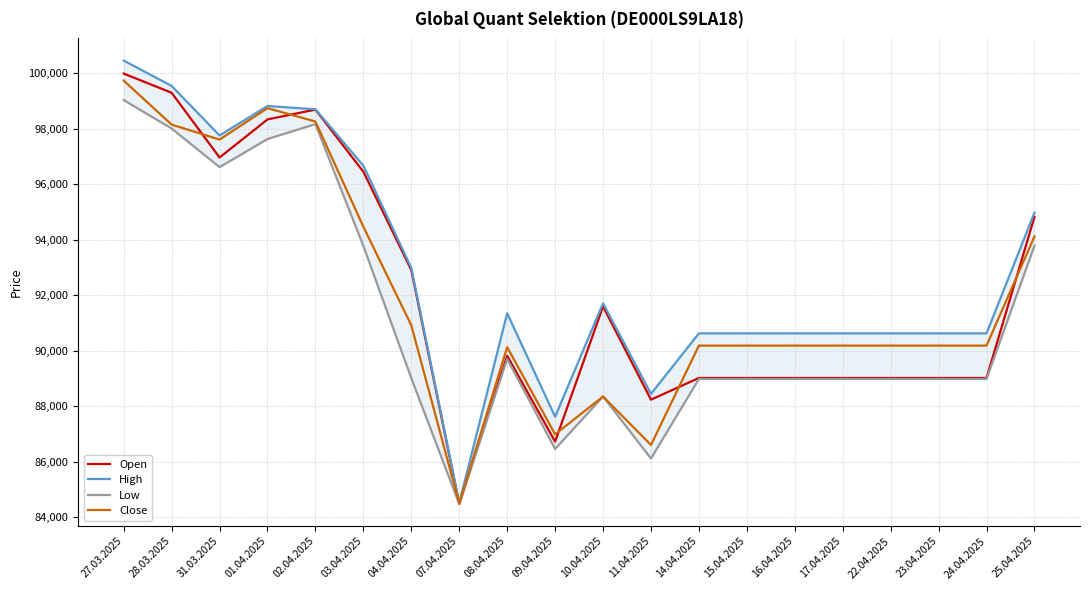

Where is Open nearest to the value 92231?

10.04.2025